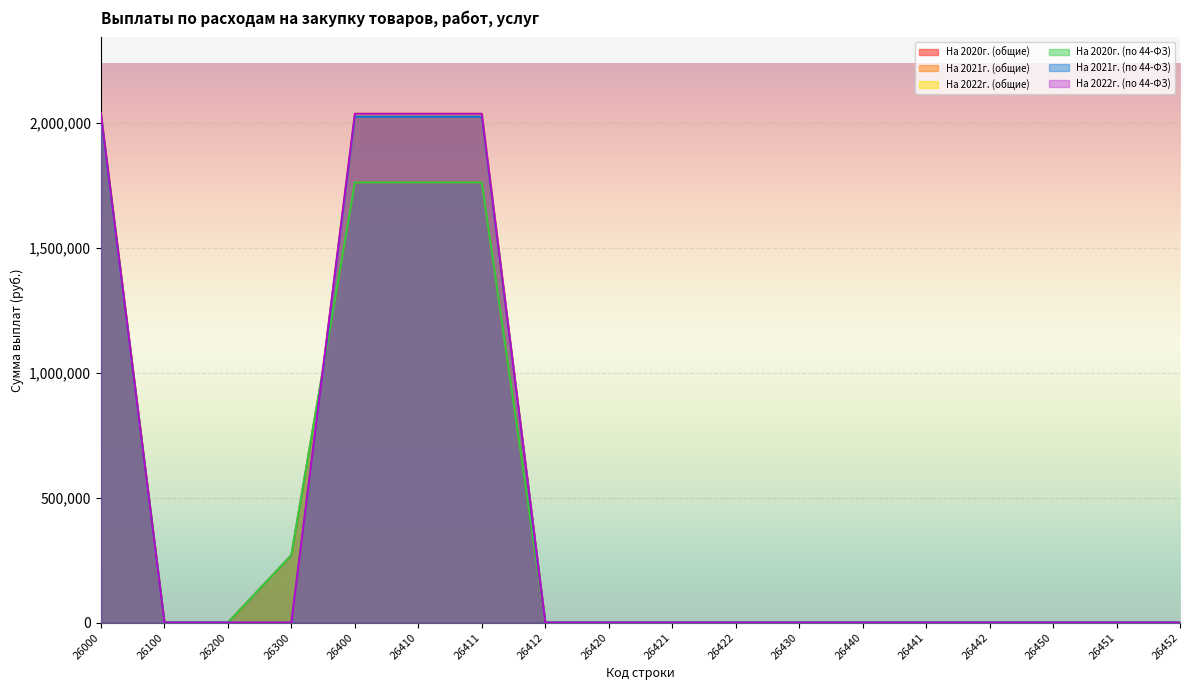

True or false: На 2021г. (общие) and На 2022г. (по 44-ФЗ) cross at least once.

False